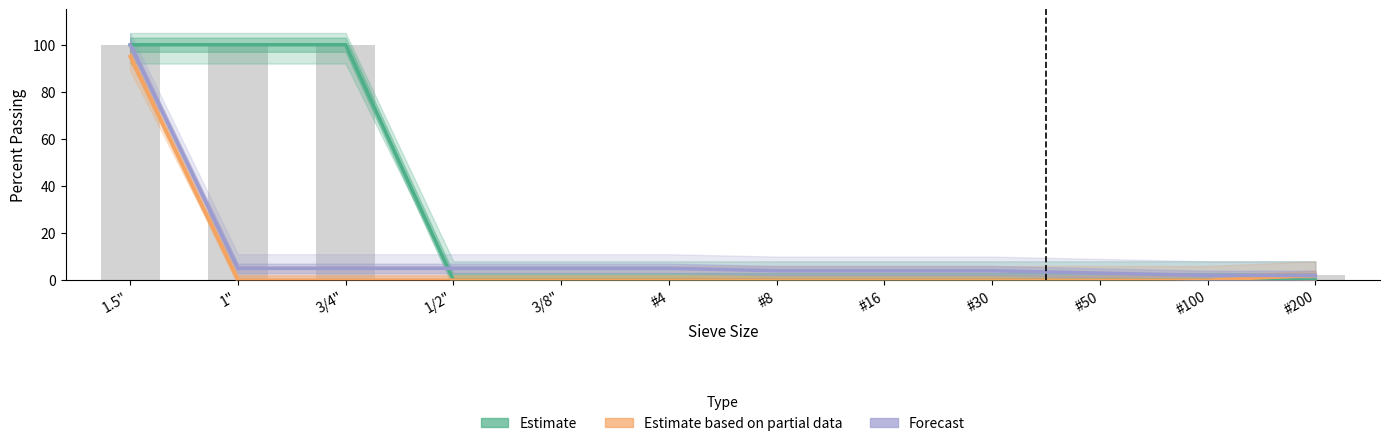

Between 1.5" and #30, which series saw the biggest shift?

Estimate (Grad3)